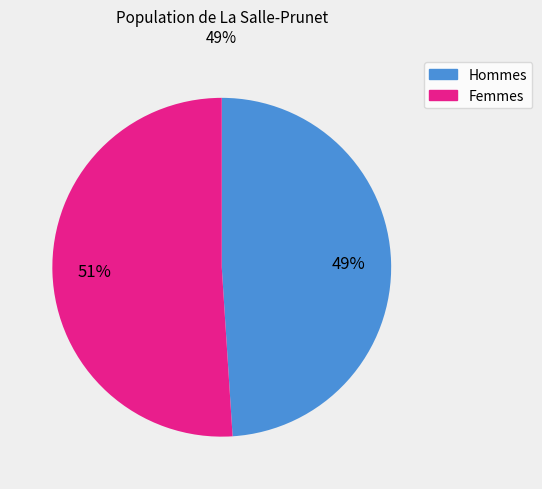

To the nearest percent, what is the difference between the largest and smallest slice percentages?

2%